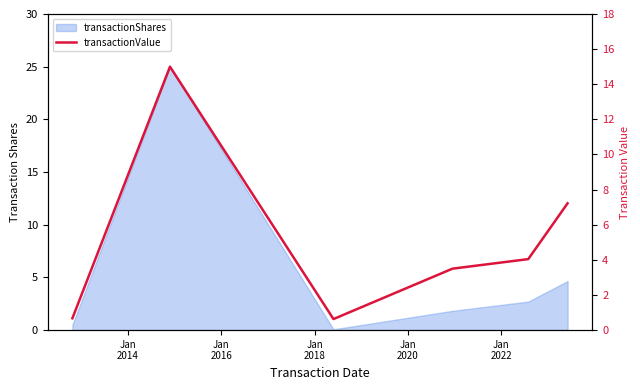

What is the average value?

5.2